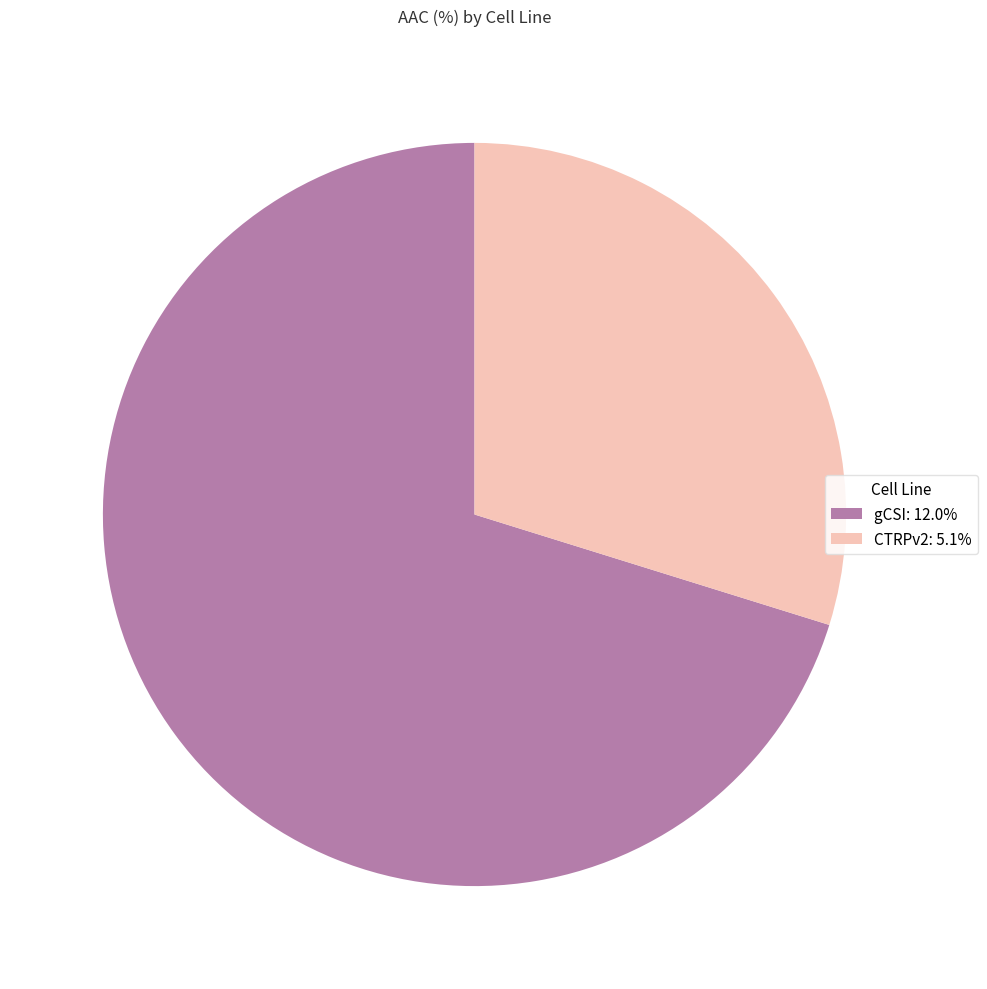

What is the smallest slice in the pie chart?

CTRPv2